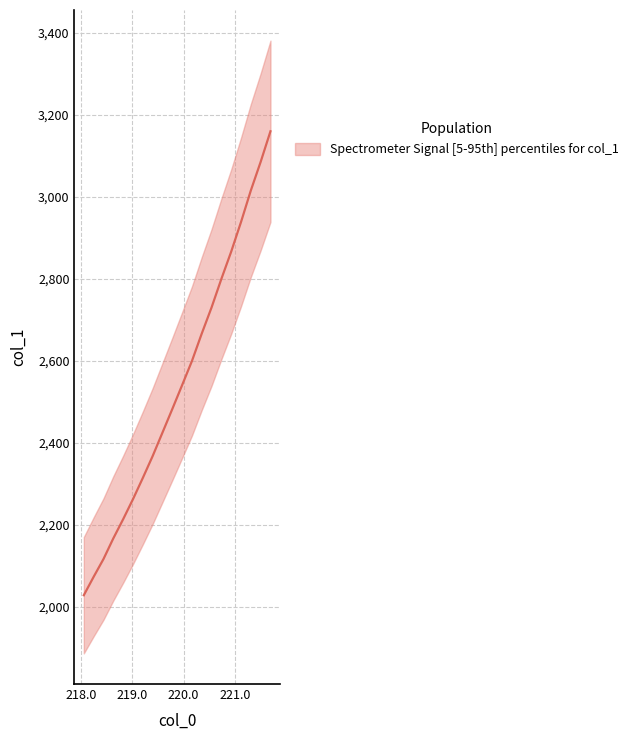

True or false: there are more than 0 points higher than both neighbors.

False